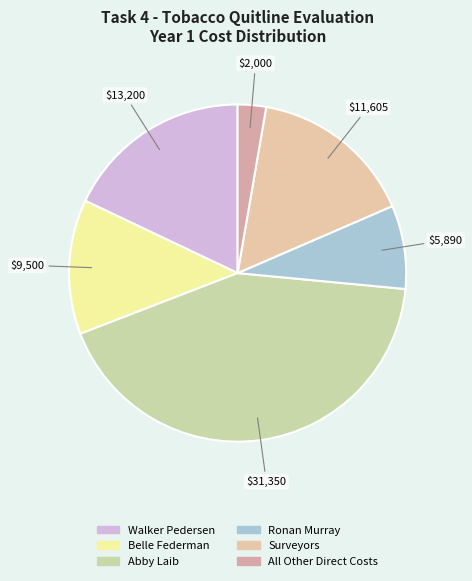

The Abby Laib slice represents 43% of the pie. True or false?

True